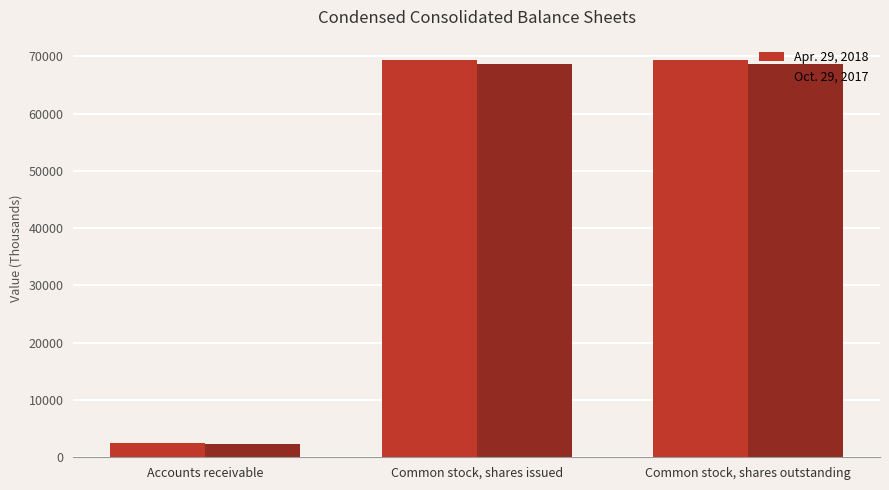

At Accounts receivable, list the series in order from smallest to largest.

Oct. 29, 2017, Apr. 29, 2018